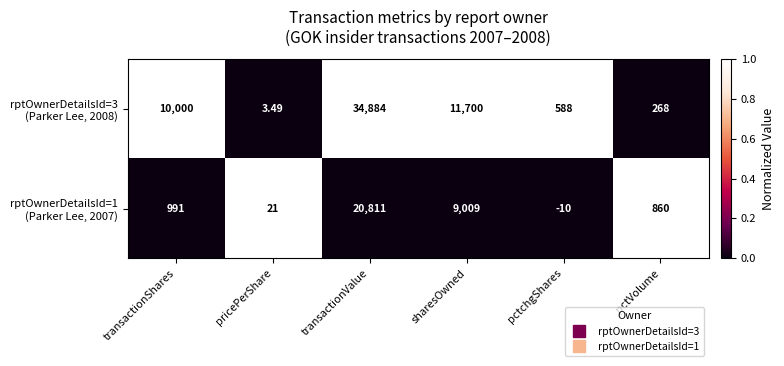

Which series has the largest total across all categories?

rptOwnerDetailsId=3 (Parker Lee, 2008)